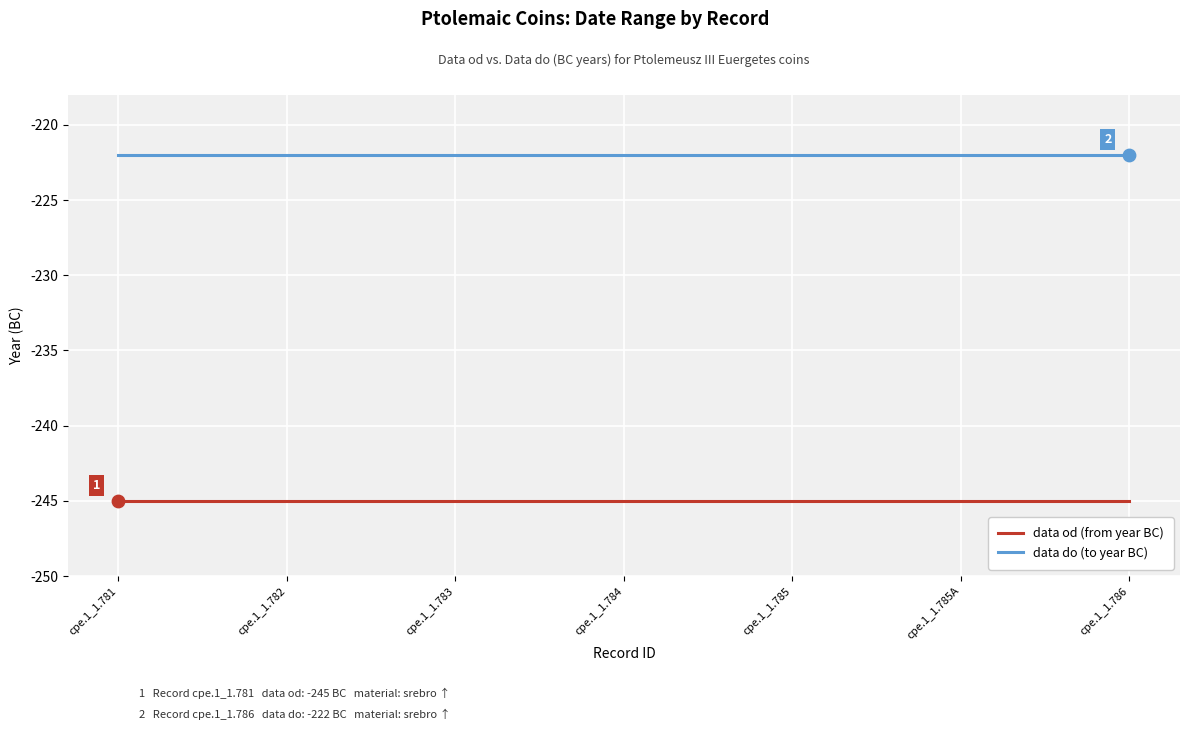

Which series has the largest total across all categories?

data do (to year BC)